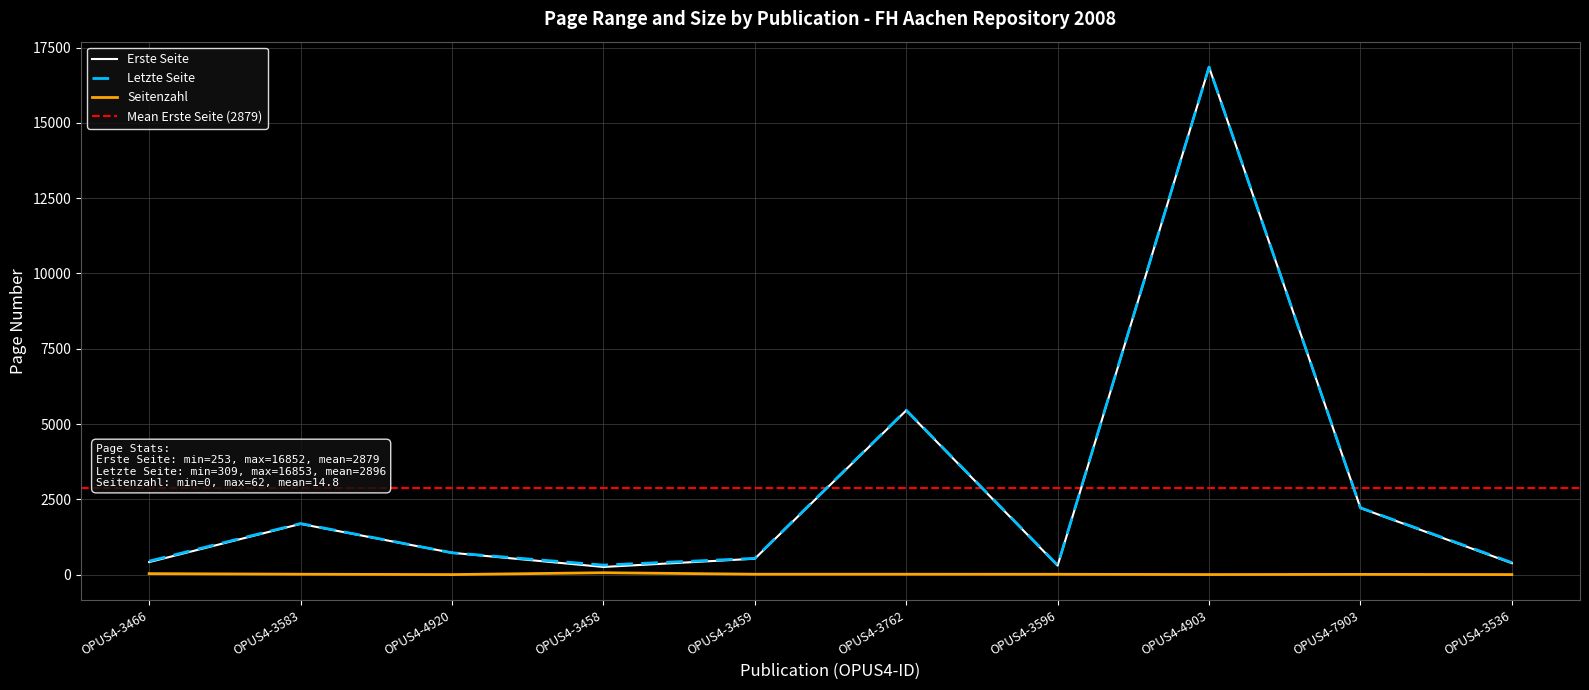

True or false: Seitenzahl and Letzte Seite cross at least once.

False